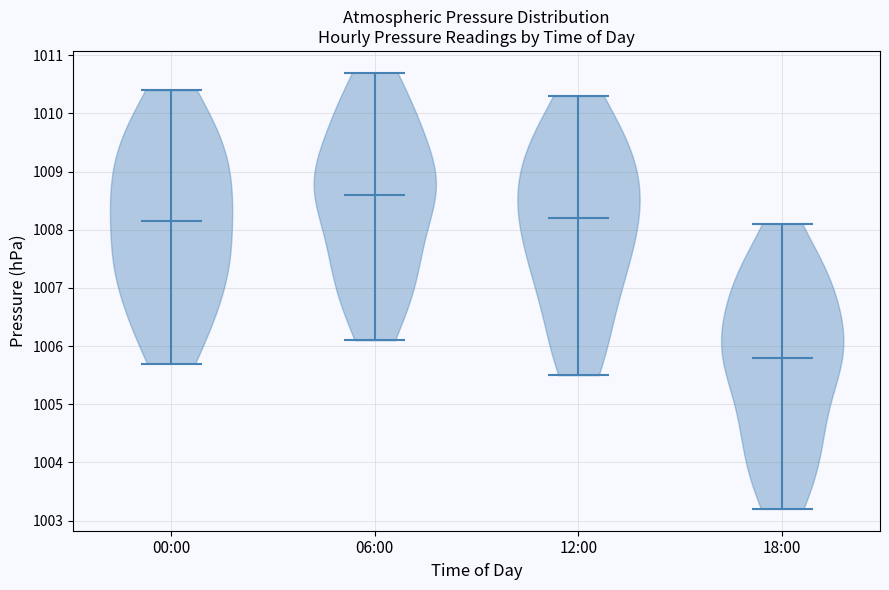

Reading left to right, read every violin against the y-axis: where its median line is, and the lowest and highest points it reaches. The values are not printed on the chart, so give them approximately, as read against the axis.

00:00: median line 1008.2, lowest point 1005.7, highest point 1010.4
06:00: median line 1008.6, lowest point 1006.1, highest point 1010.7
12:00: median line 1008.2, lowest point 1005.5, highest point 1010.3
18:00: median line 1005.8, lowest point 1003.2, highest point 1008.1